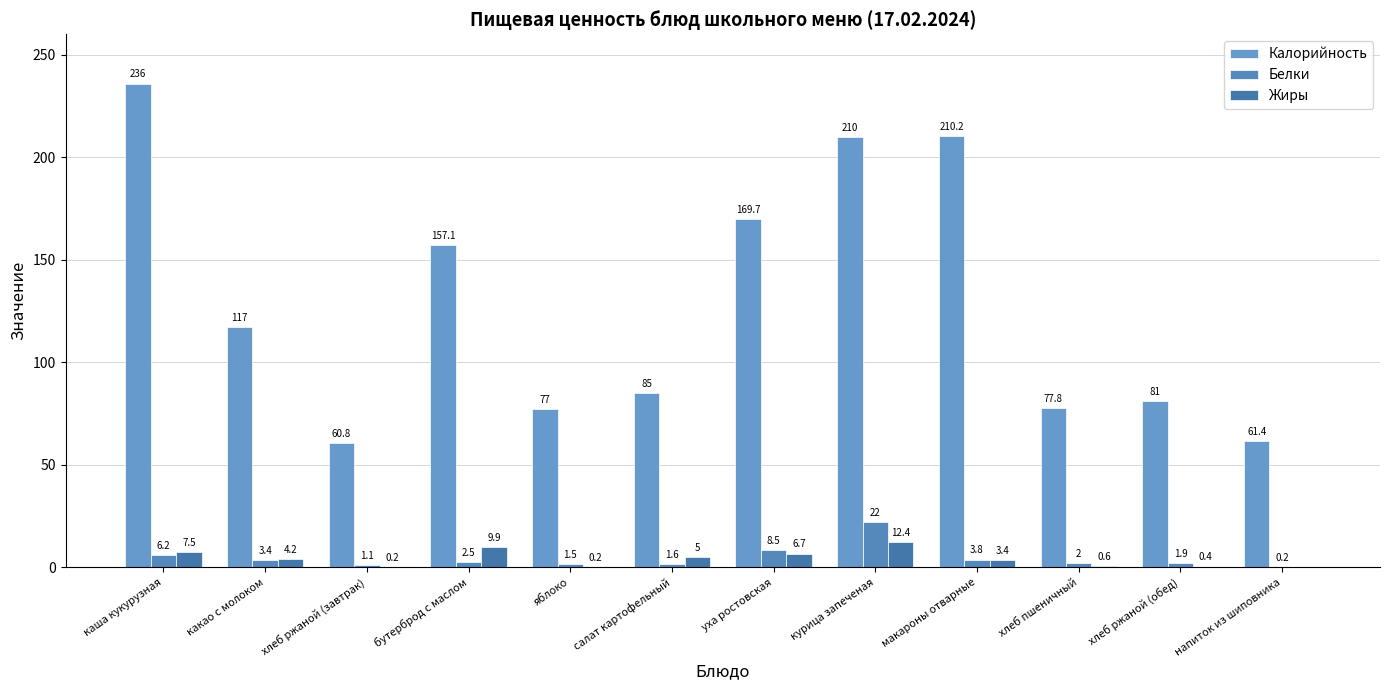

Rank the categories by Жиры value from lowest to highest.

напиток из шиповника, хлеб ржаной (завтрак), яблоко, хлеб ржаной (обед), хлеб пшеничный, макароны отварные, какао с молоком, салат картофельный, уха ростовская, каша кукурузная, бутерброд с маслом, курица запеченая